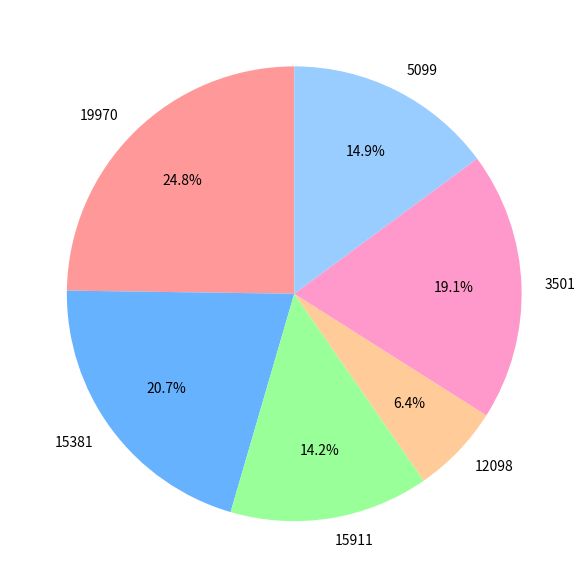

To the nearest percent, what is the combined percentage of 15381 and 12098?

27%